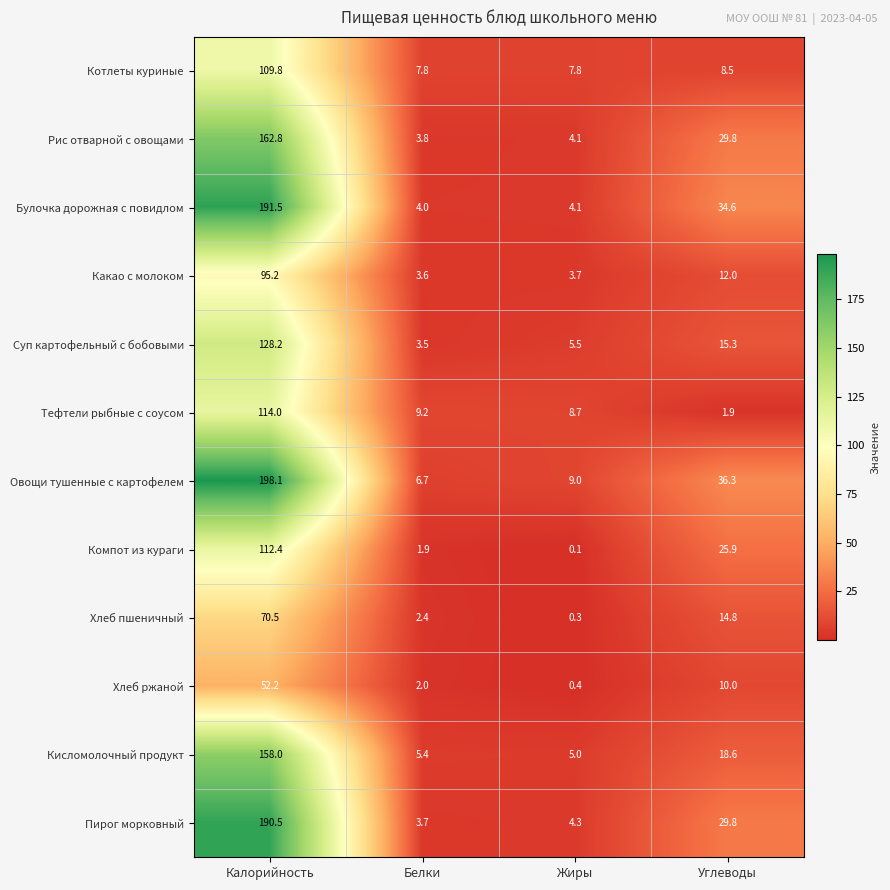

Is it true that Кисломолочный продукт equals 235.9 at Калорийность?

False